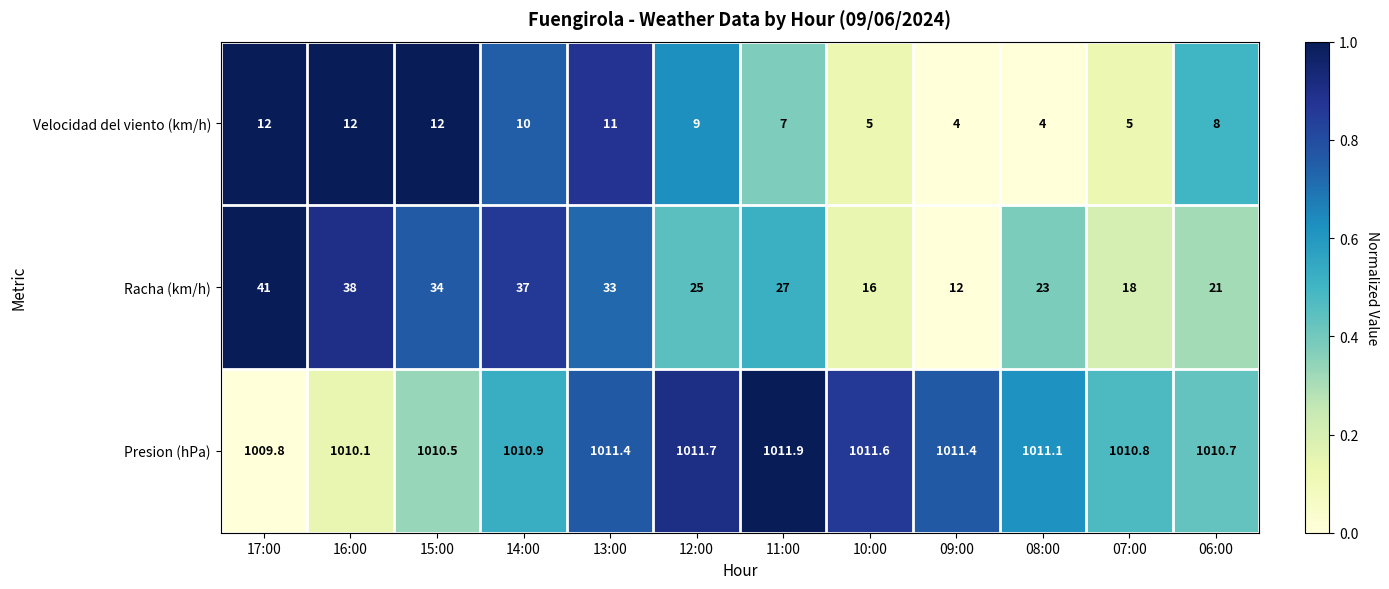

What is the sum of the Racha (km/h) values at 15:00 and 07:00?

52.0